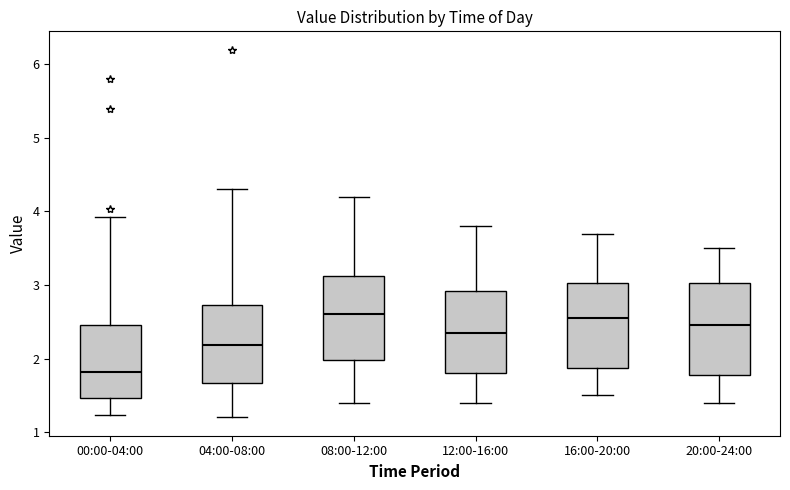

Where does the median line of the box for 20:00-24:00 sit on the y-axis? The values are not printed on the chart, so give them approximately, as read against the axis.

2.5